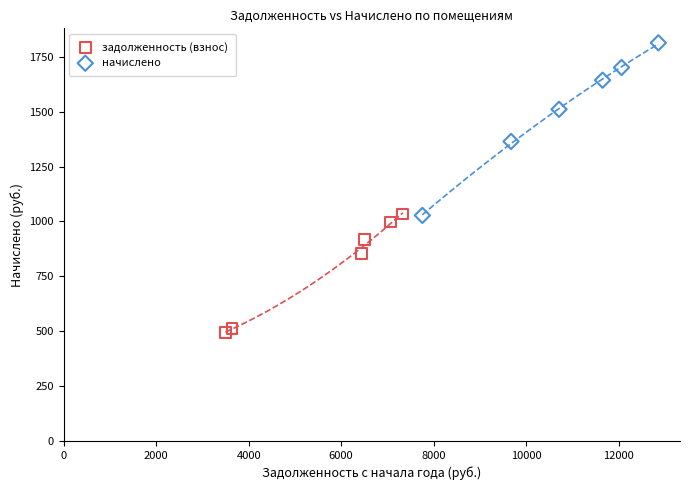

Which series contains the highest Y value?

начислено